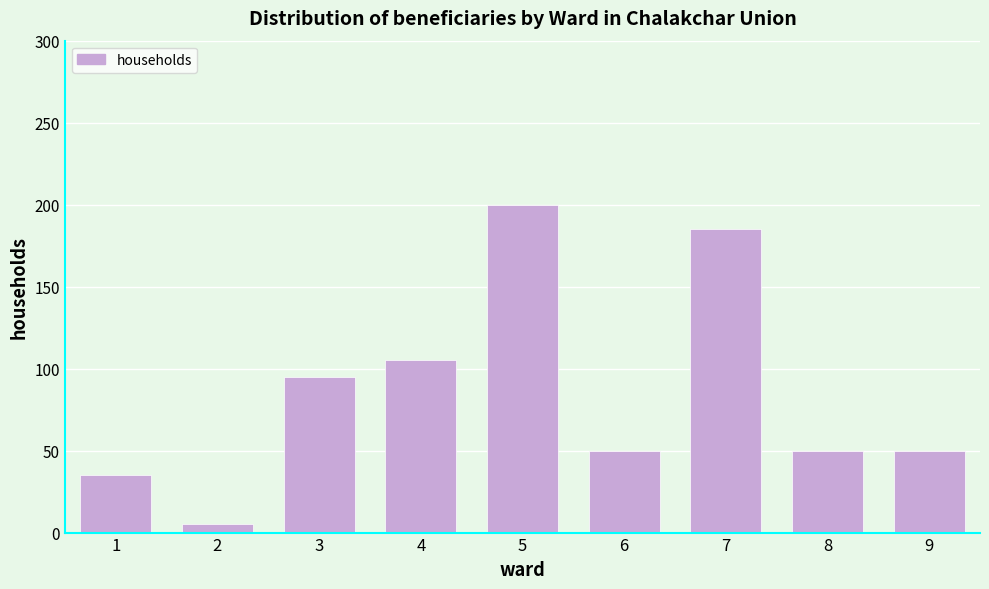

Reading left to right, extract all data points from this chart.

1=35	2=5	3=95	4=105	5=200	6=50	7=185	8=50	9=50